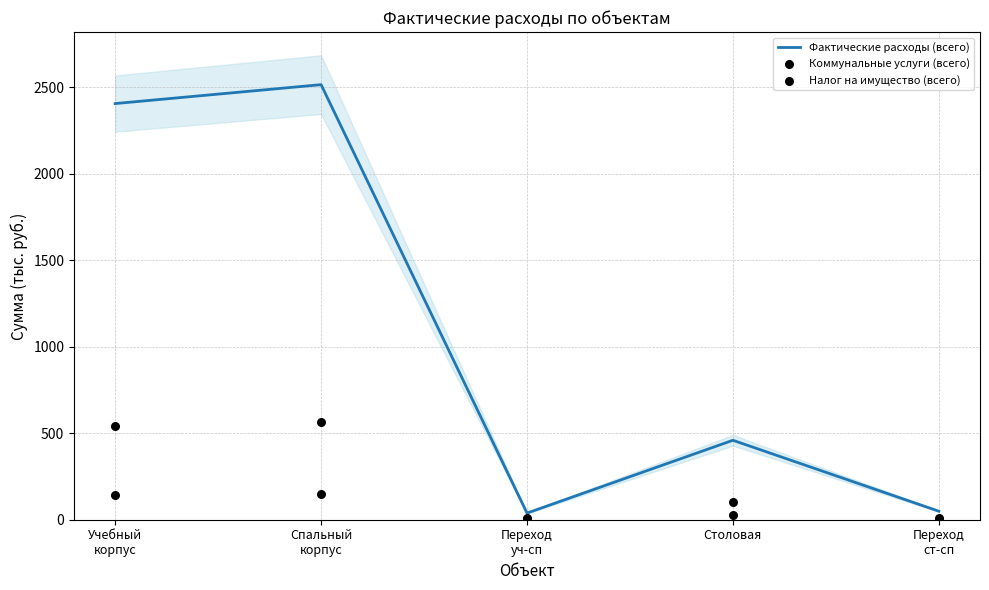

At how many categories does at least one series exceed 1131?

2